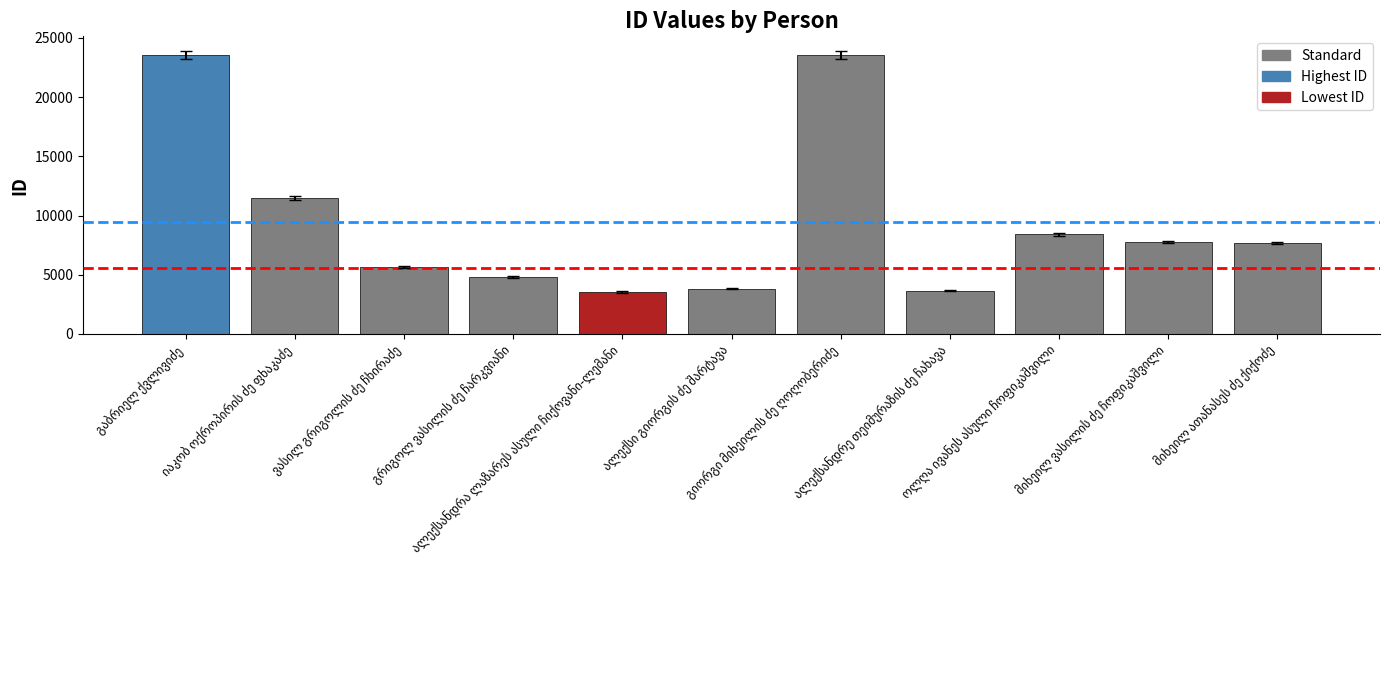

What is the maximum value shown in the chart?

23586